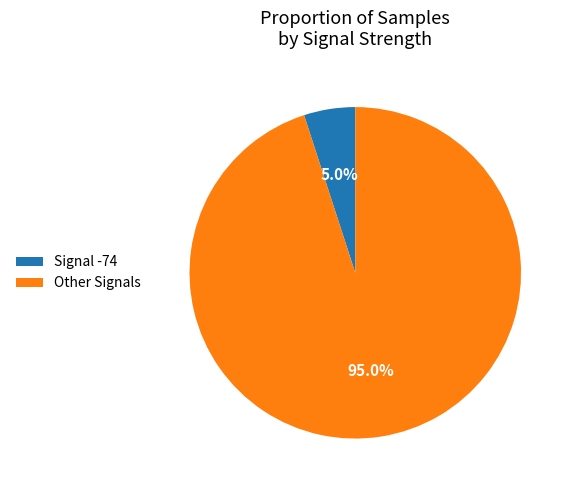

Which category has the smallest portion of the pie?

Signal -74